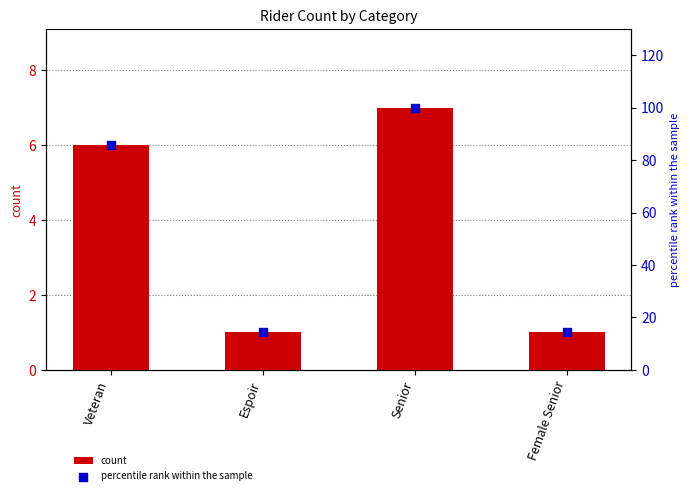

Which series has the largest total across all categories?

percentile rank within the sample